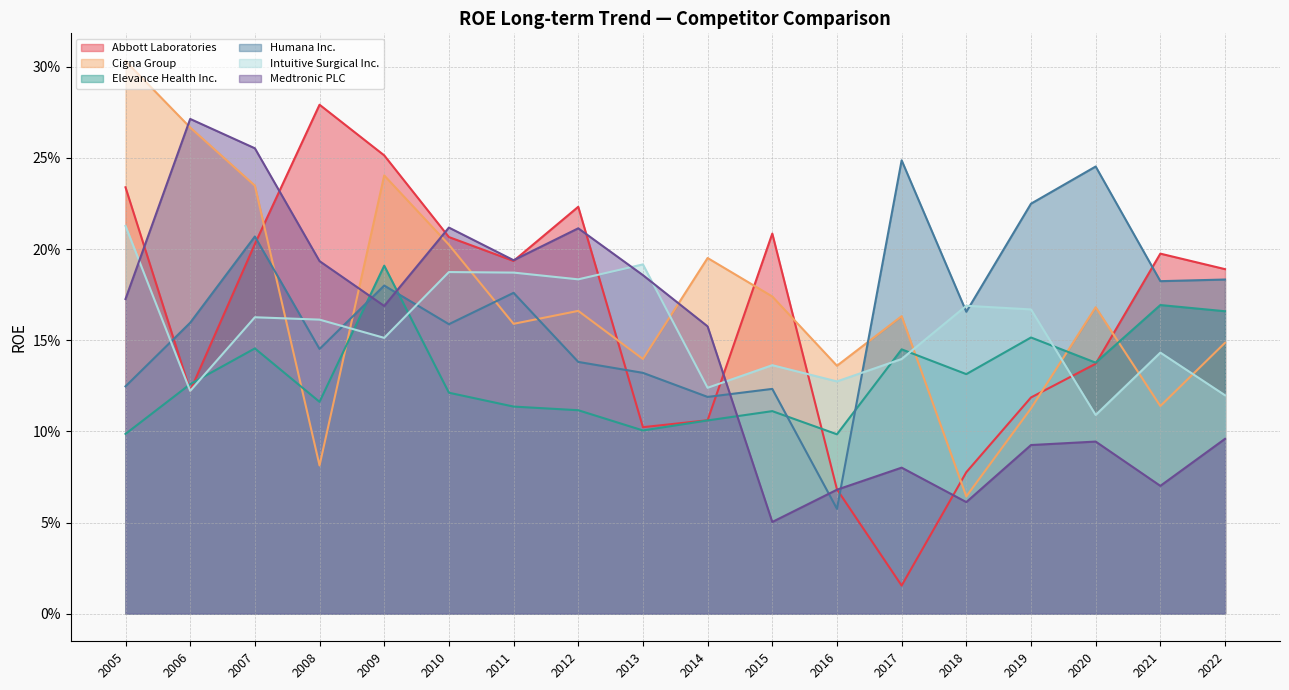

What is the sum of the Cigna Group values at 2019 and 2013?

0.3